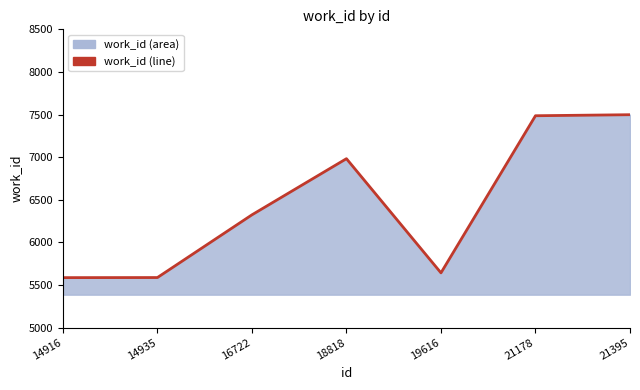

Rank the categories by value from lowest to highest.

14916, 14935, 19616, 16722, 18818, 21178, 21395